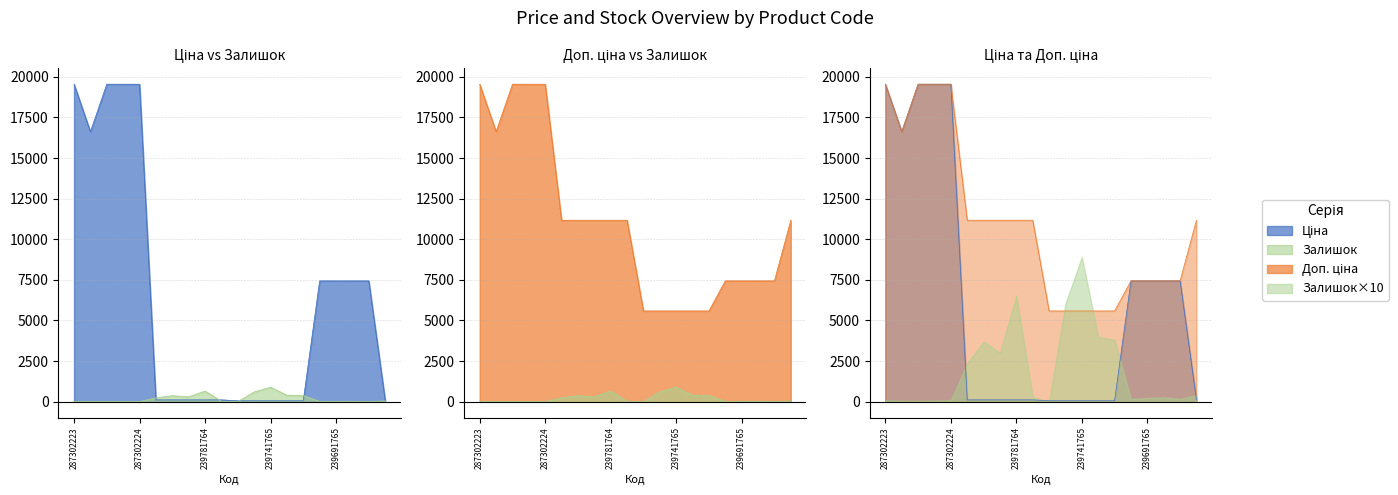

At which label is Ціна closest to 9799?

239691766